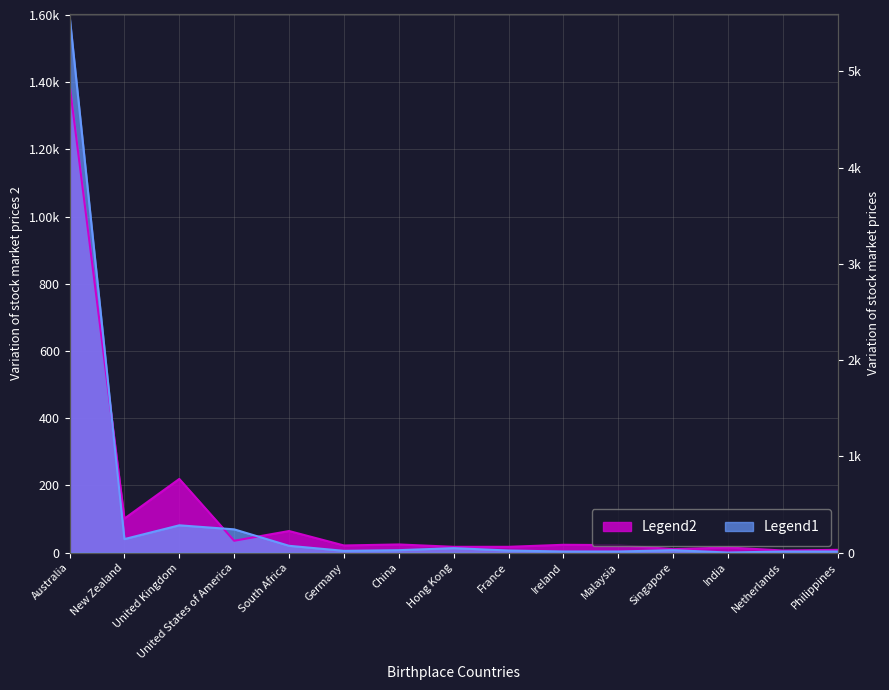

Is the value of Legend1 at South Africa greater than the value of Legend2 at Ireland?

No